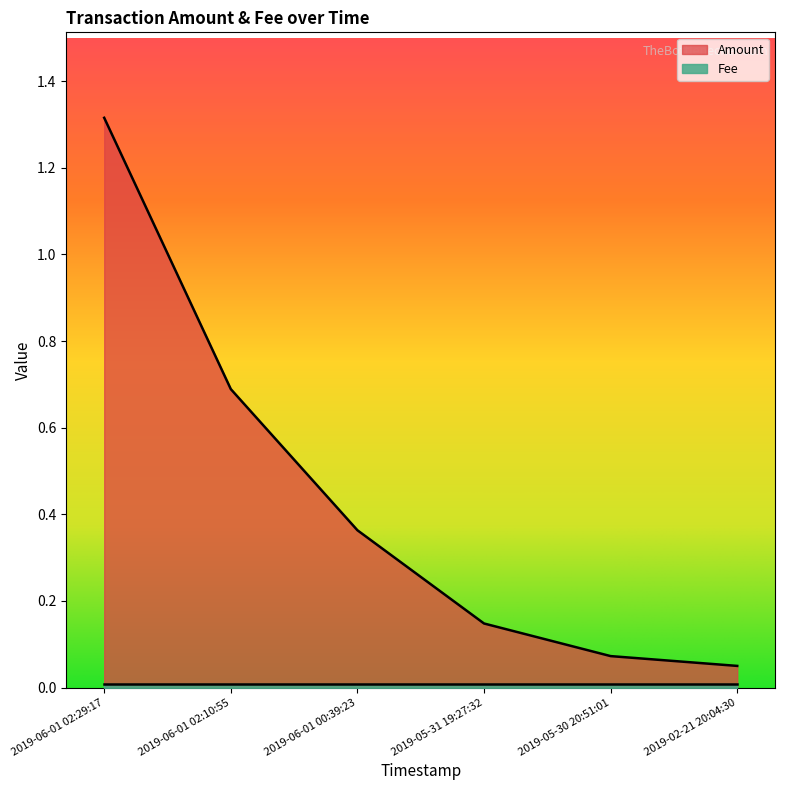

Is it true that the value at 2019-06-01 02:29:17 is 1.8?

False